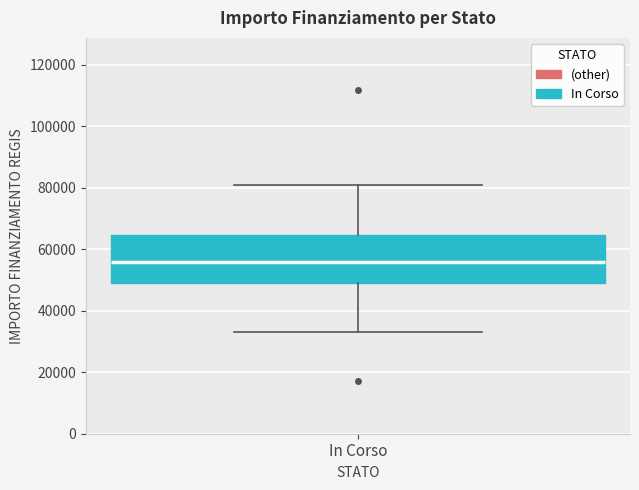

Read this box plot against the y-axis: the position of the median line, the range covered by the box, and the ends of both whiskers. The values are not printed on the chart, so give them approximately, as read against the axis.

median 56000, box 50000 to 64000, whiskers 32000 to 80000